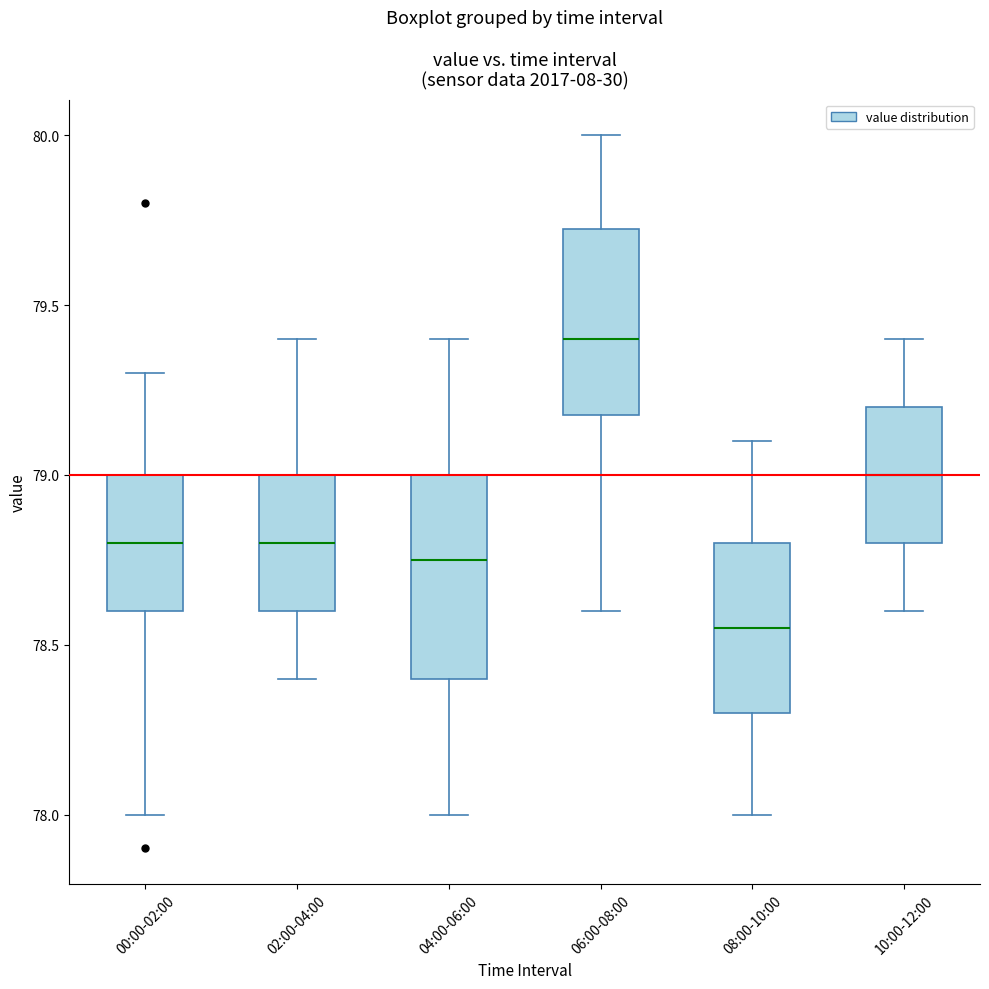

Where does the median line of the box for 04:00-06:00 sit on the y-axis? The values are not printed on the chart, so give them approximately, as read against the axis.

78.75